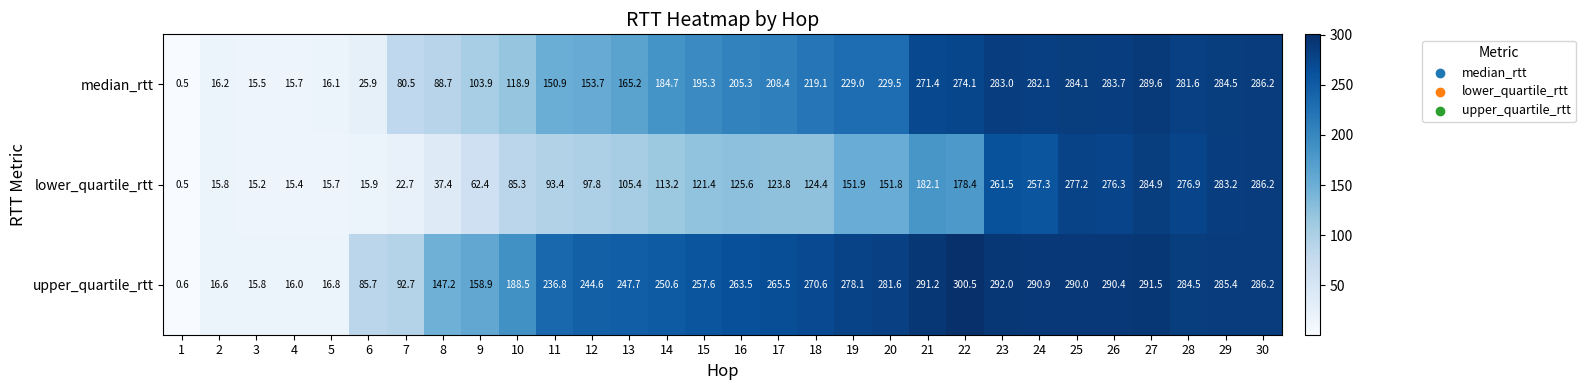

At how many categories does at least one series exceed 123?

23